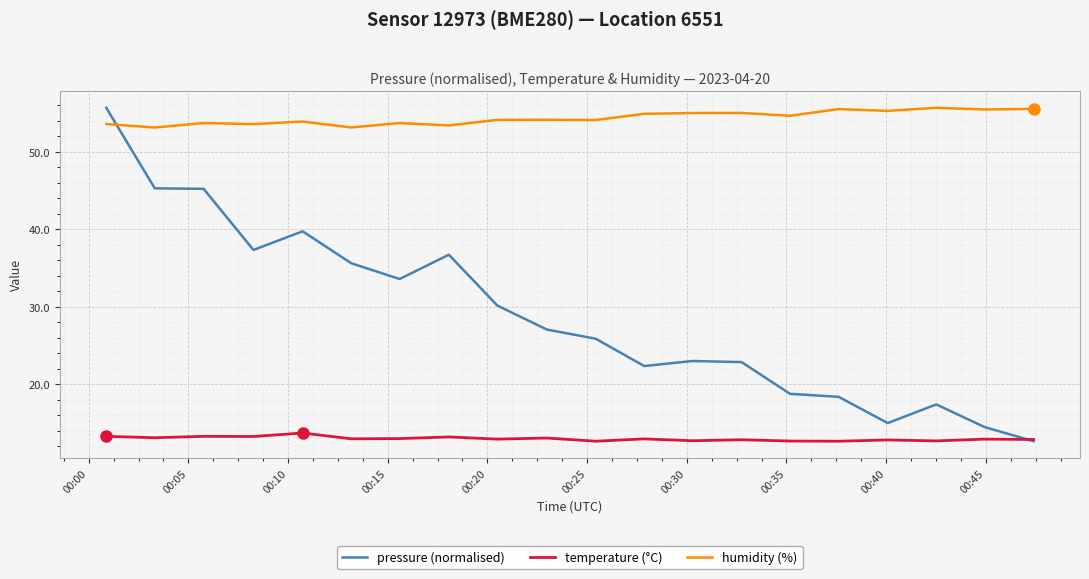

What is the sum of all pressure (normalised) values?

577.1